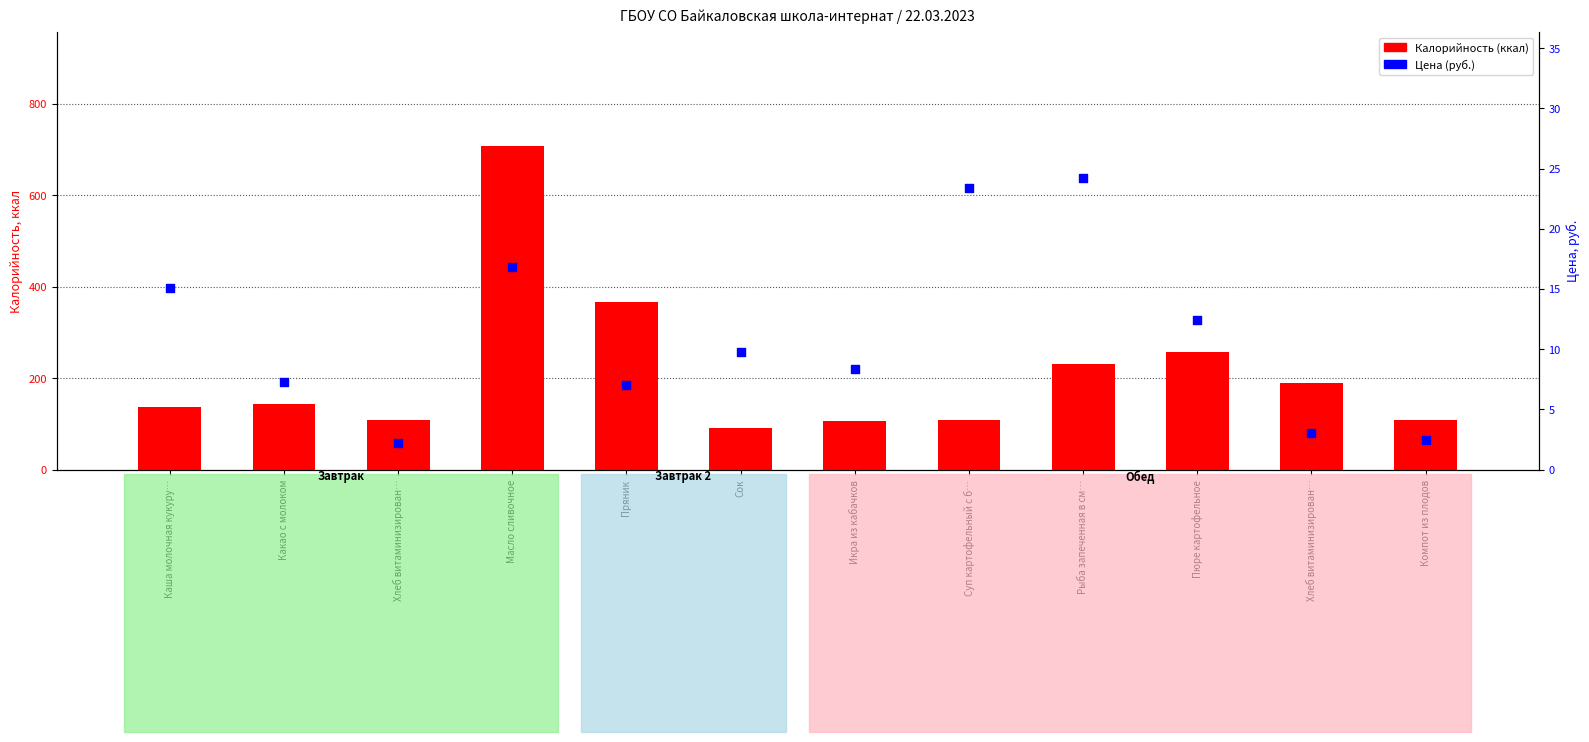

At how many categories does at least one series exceed 668?

1